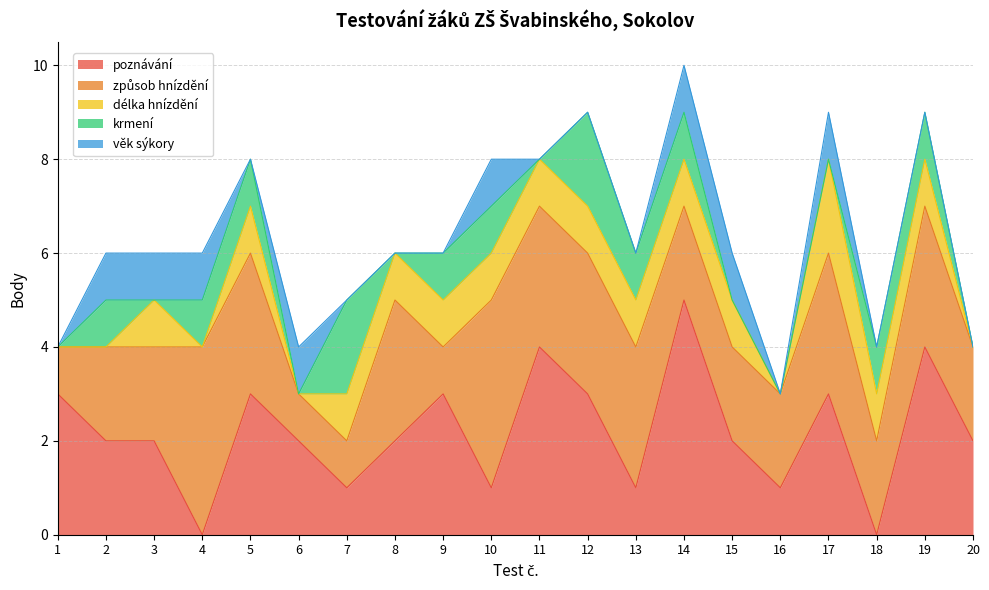

How many věk sýkory values are between 0 and 1?

20